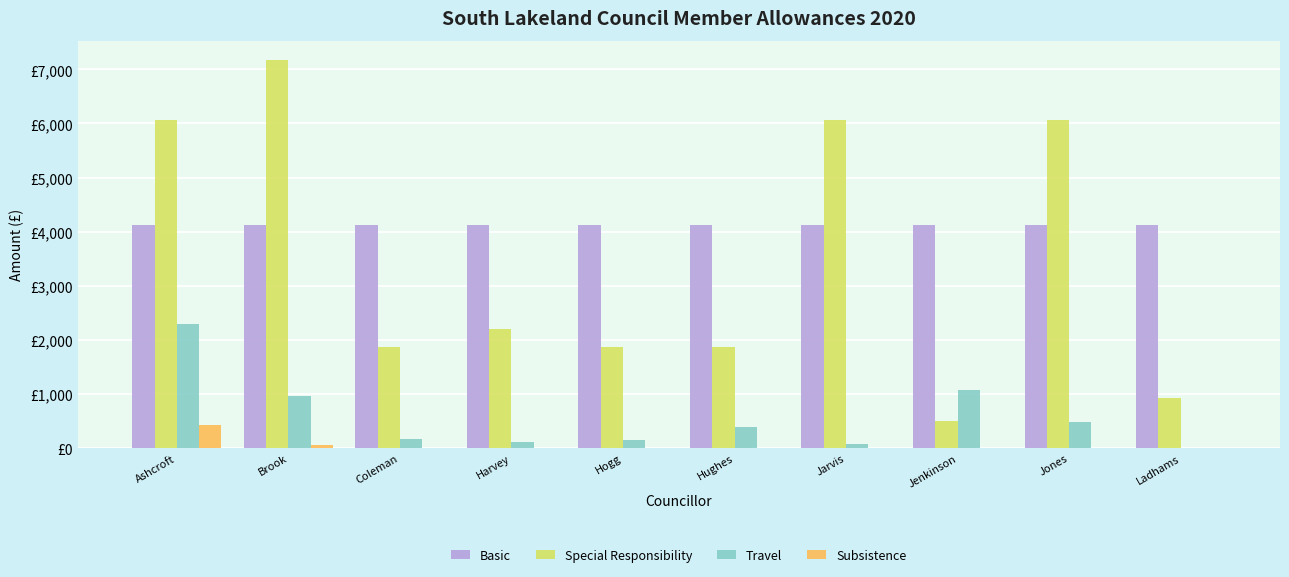

What position from the left is Ashcroft?

1